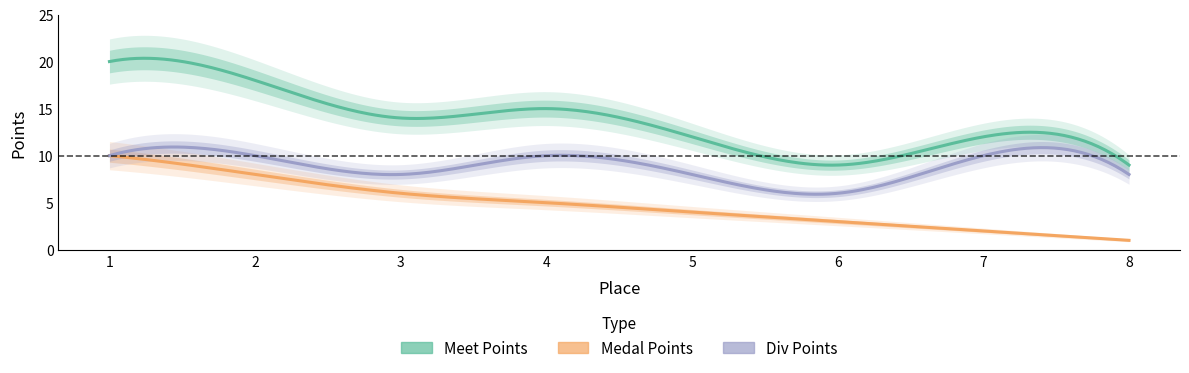

Reading right to left, what are all the values shown in this chart?

Medal Points: 1	2	3	4	5	6	8	10
Meet Points: 9	12	9	12	15	14	18	20
Div Points: 8	10	6	8	10	8	10	10